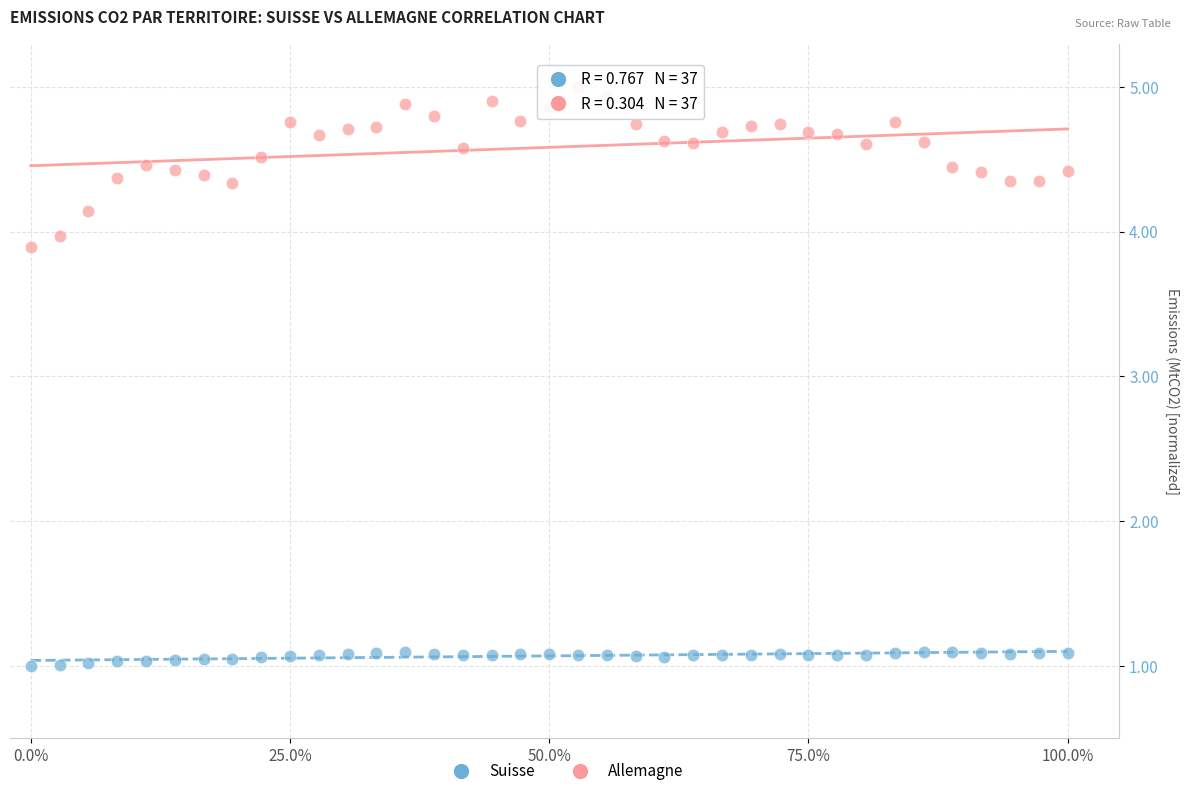

Across all series, what Y value is closest to 3?

3.9